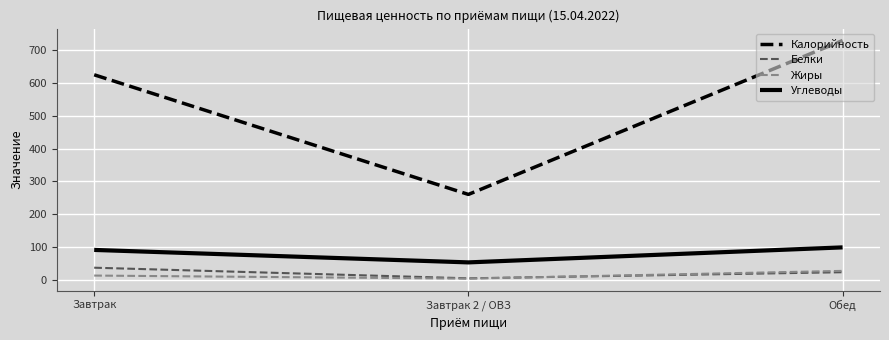

True or false: Калорийность has a value of 730.0 at Обед.

True